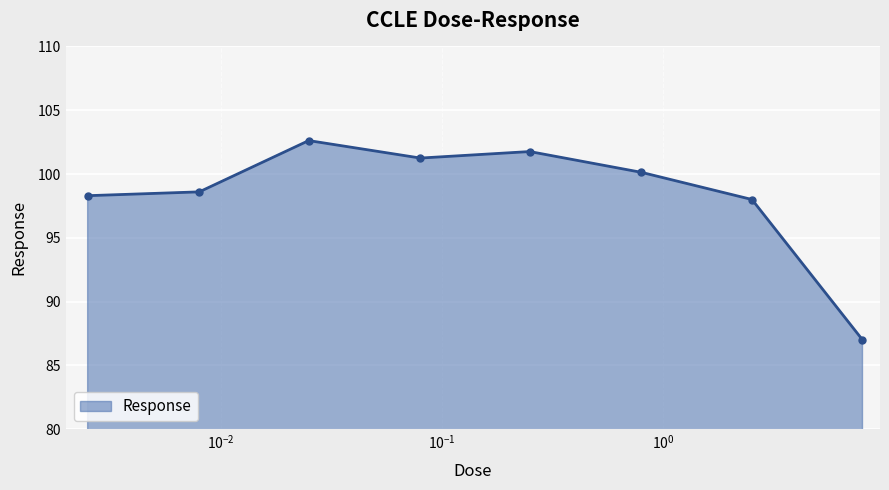

What is the average value?

98.5